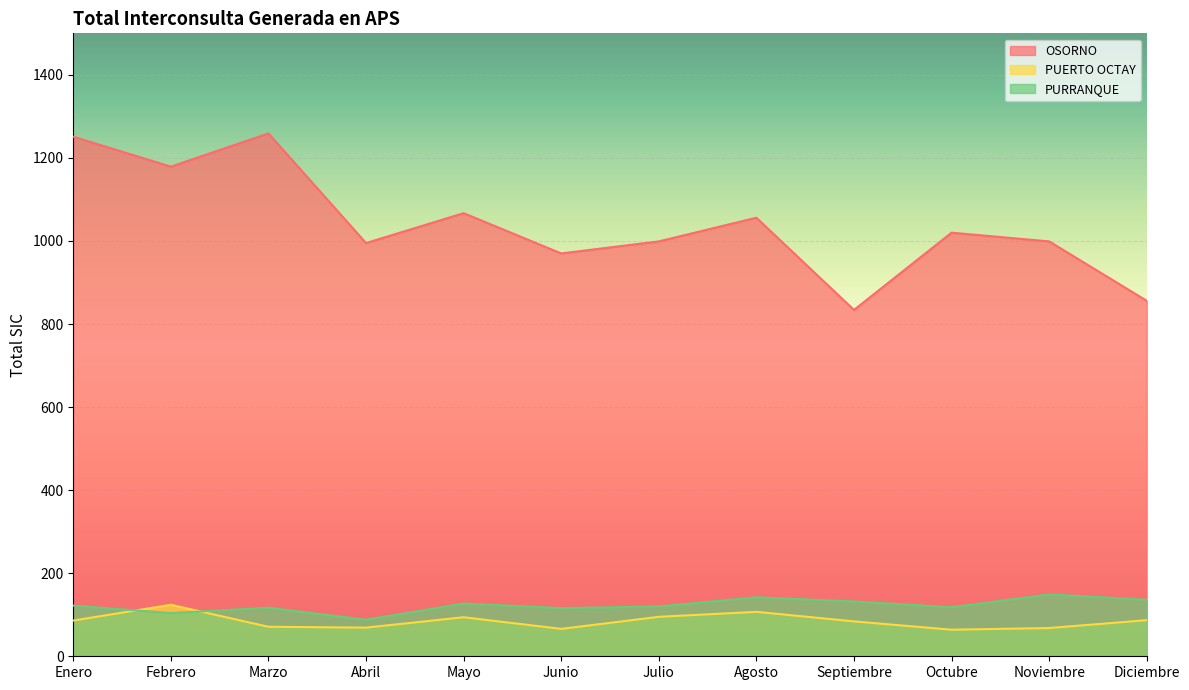

True or false: PURRANQUE has more than 1 points higher than both neighbors.

True